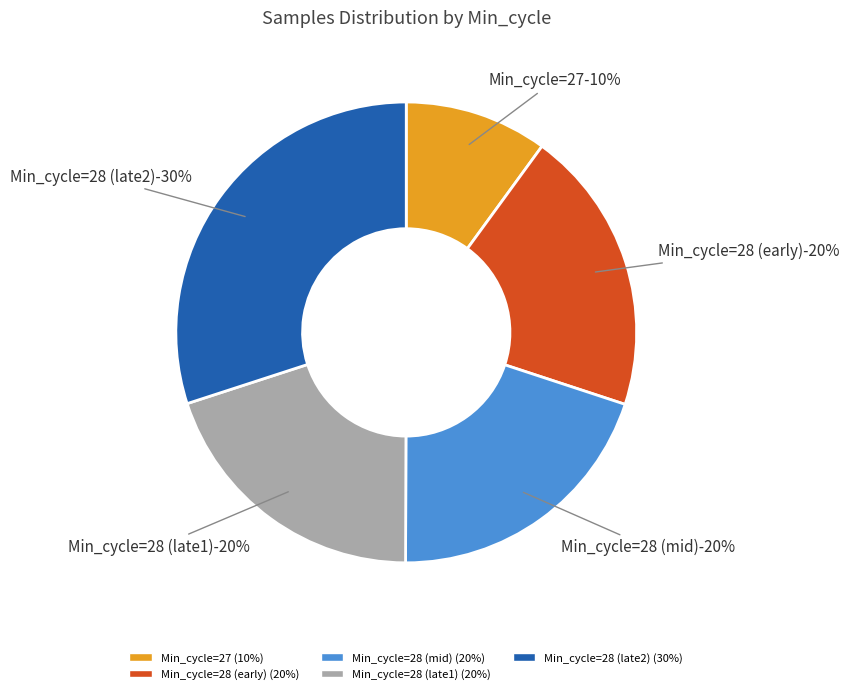

The 28 slice represents 23% of the pie. True or false?

False